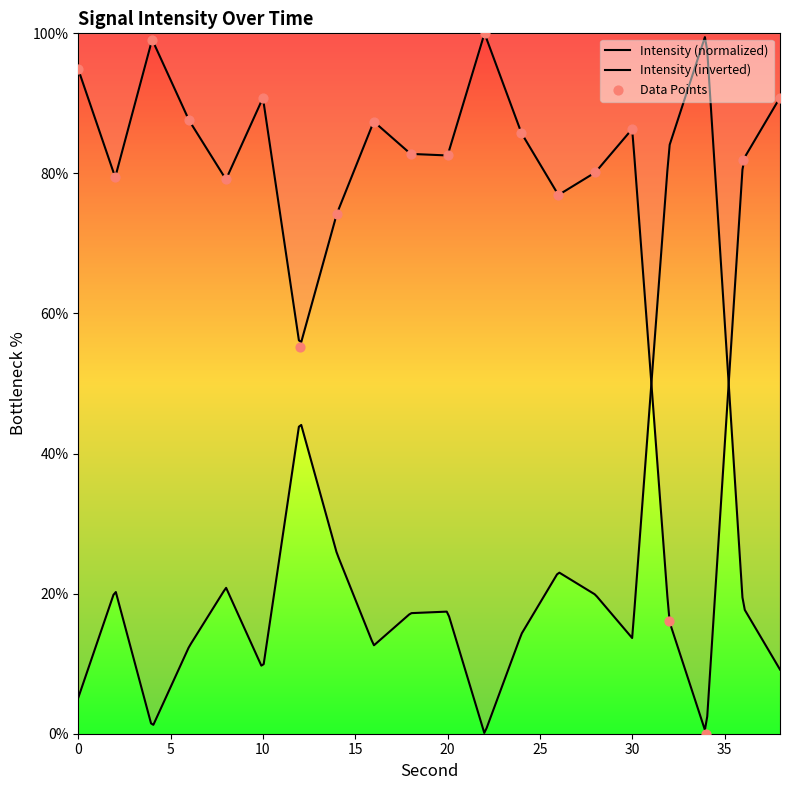

What is the change in value from 2 to 30?

+6.9